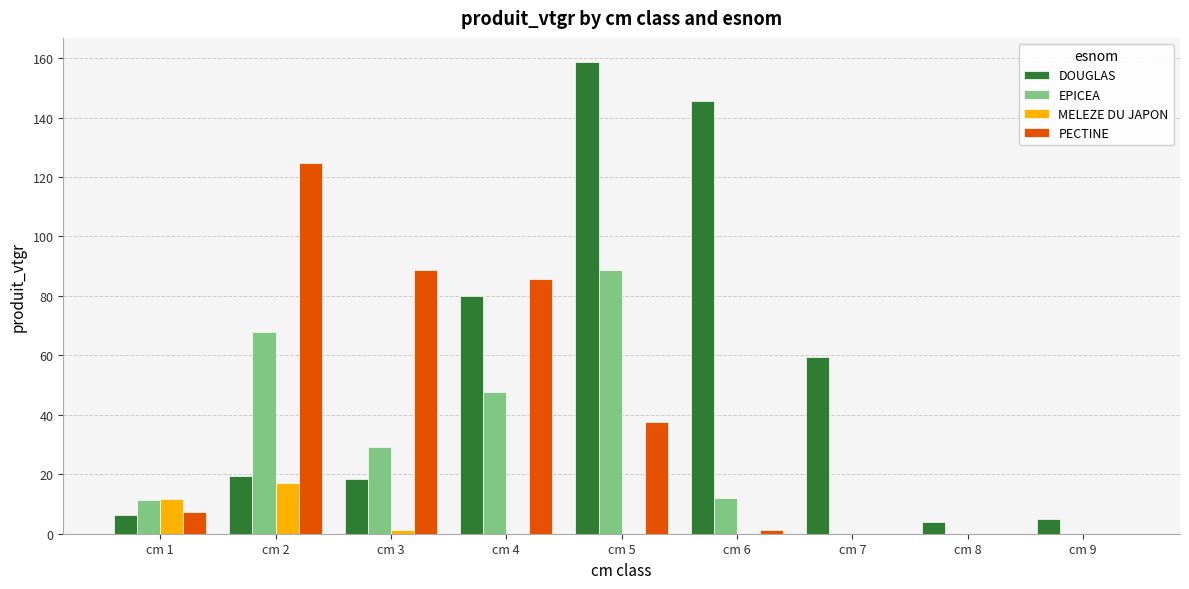

Reading left to right, transcribe all the data shown in this chart.

DOUGLAS: 6.1	19.3	18.3	79.9	158.9	145.6	59.6	4.1	4.8
EPICEA: 11.3	67.9	29.1	47.6	88.6	12.0	0.0	0.0	0.0
MELEZE DU JAPON: 11.7	16.9	1.3	0.0	0.0	0.0	0.0	0.0	0.0
PECTINE: 7.5	124.8	88.6	85.7	37.7	1.4	0.0	0.0	0.0